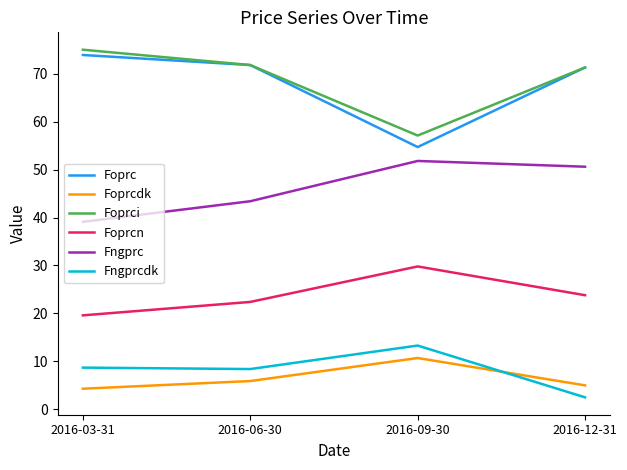

True or false: Foprcn and Fngprcdk cross at least once.

False